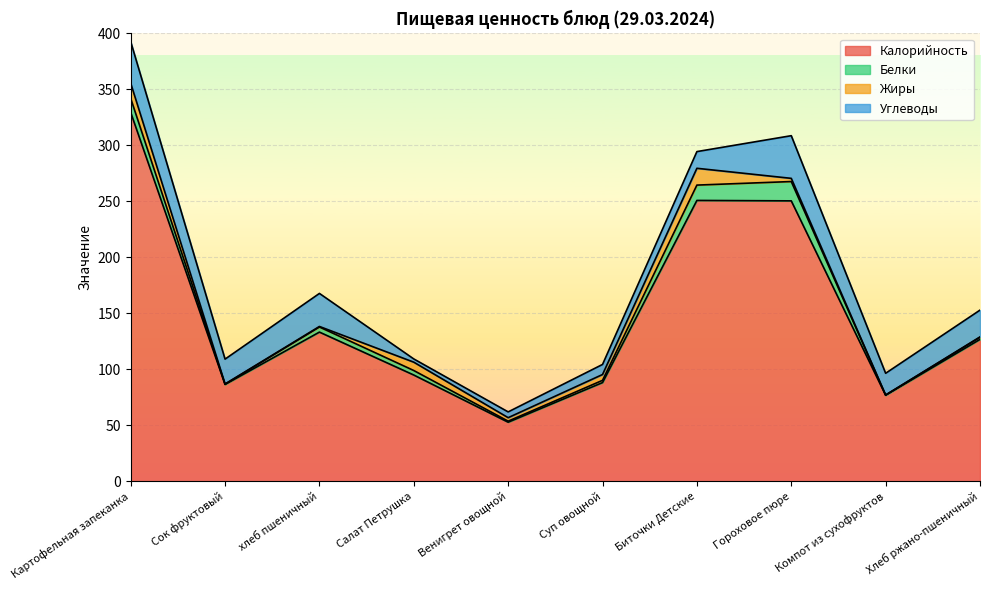

After their last crossing, which series has the higher values: Белки or Углеводы?

Углеводы